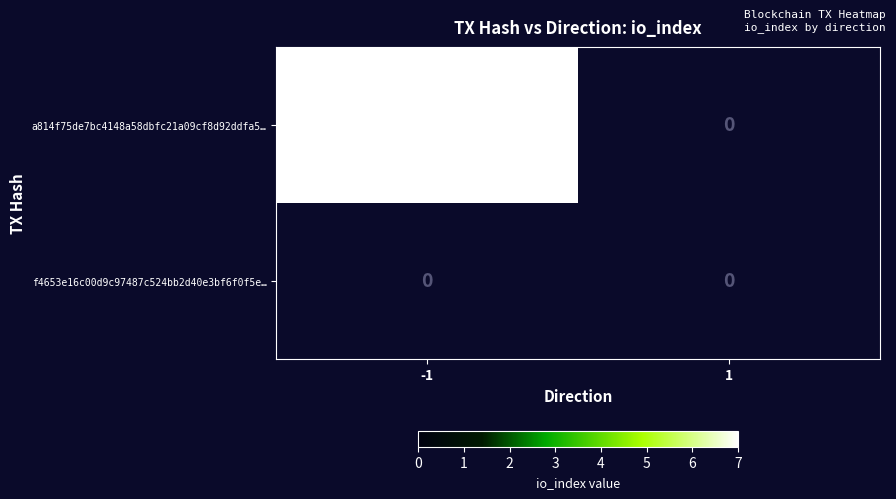

At which category is the sum across all series the highest?

-1